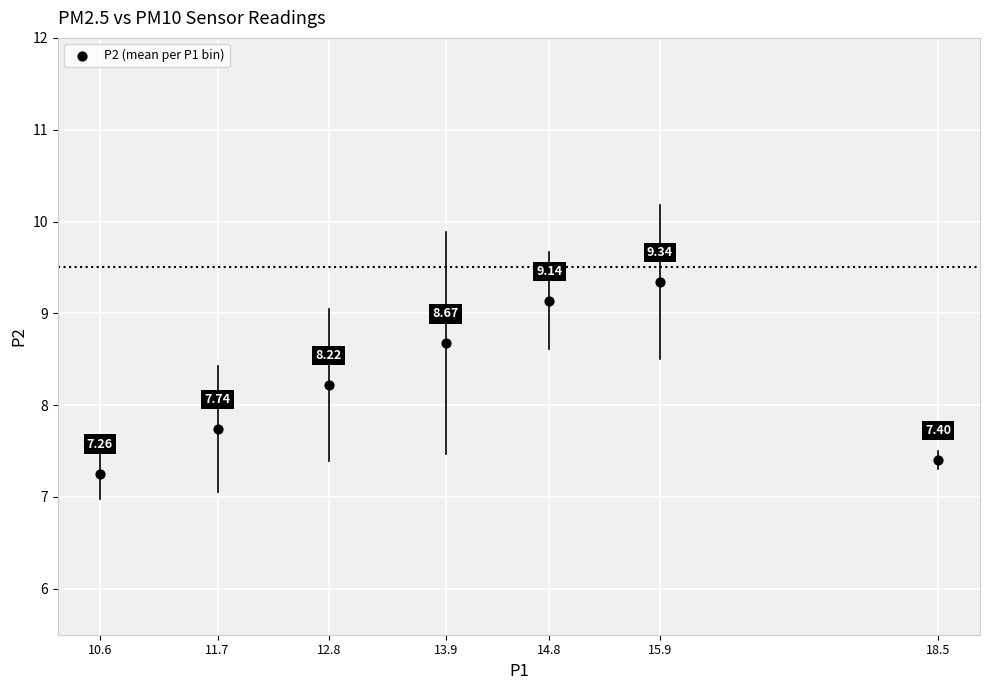

What is the average Y value?

8.3